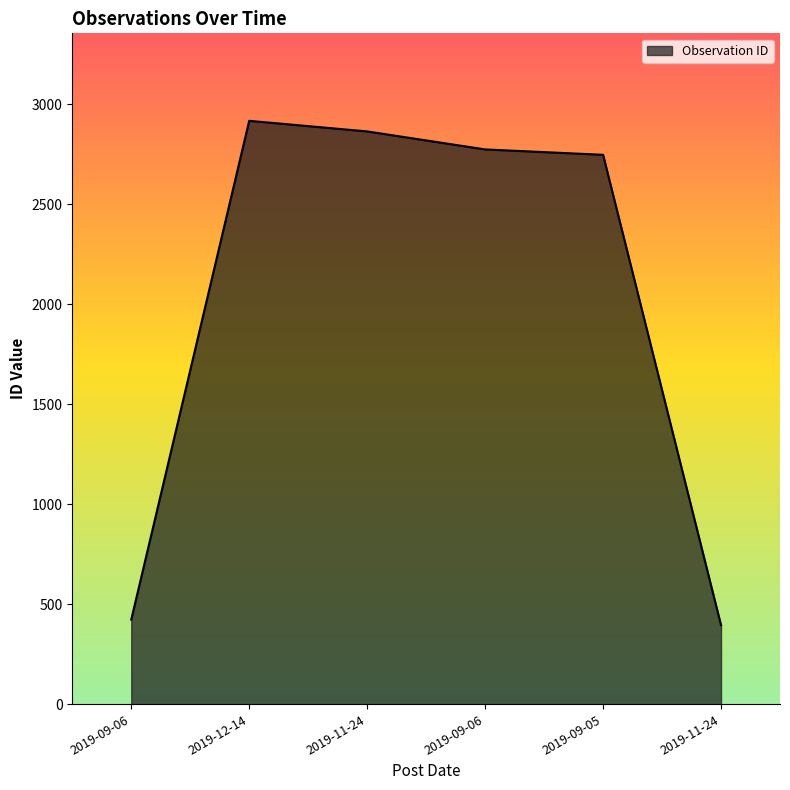

Does the chart display data point markers on the line(s)?

No